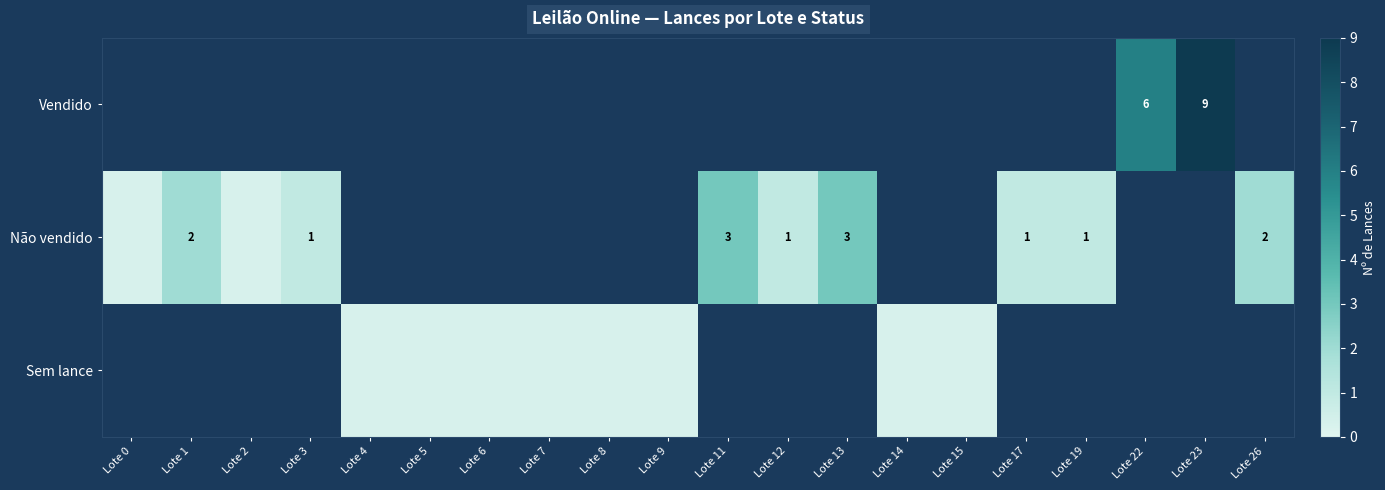

How many distinct data groups are displayed?

3